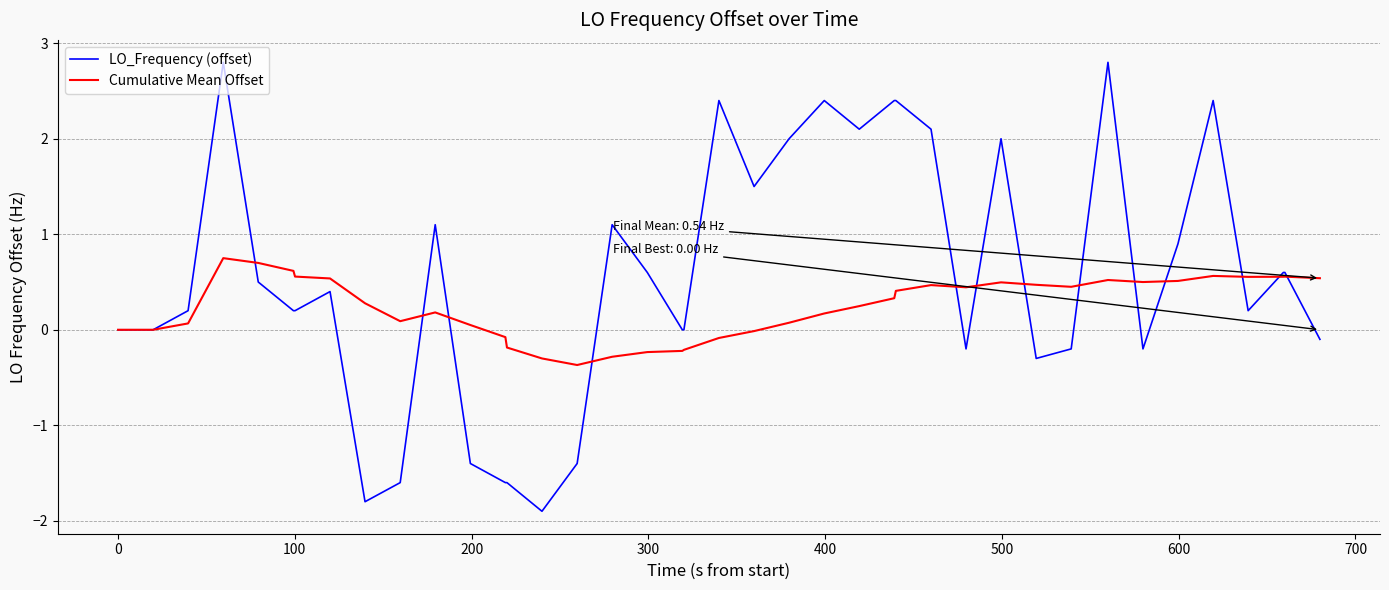

Which series has the largest range (max minus min)?

LO_Frequency (offset)